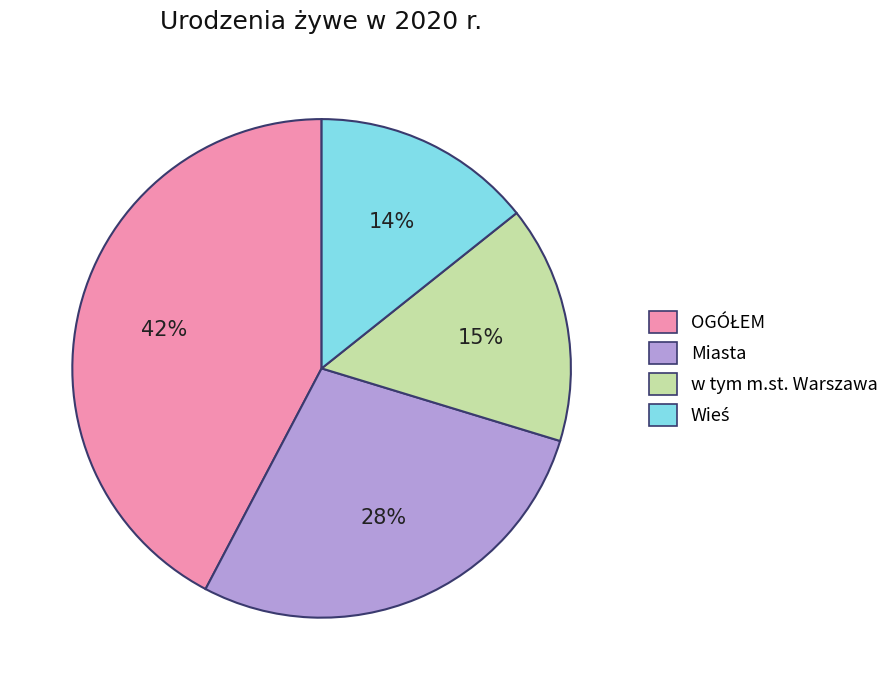

What percentage is the Miasta slice, to the nearest percent?

28%